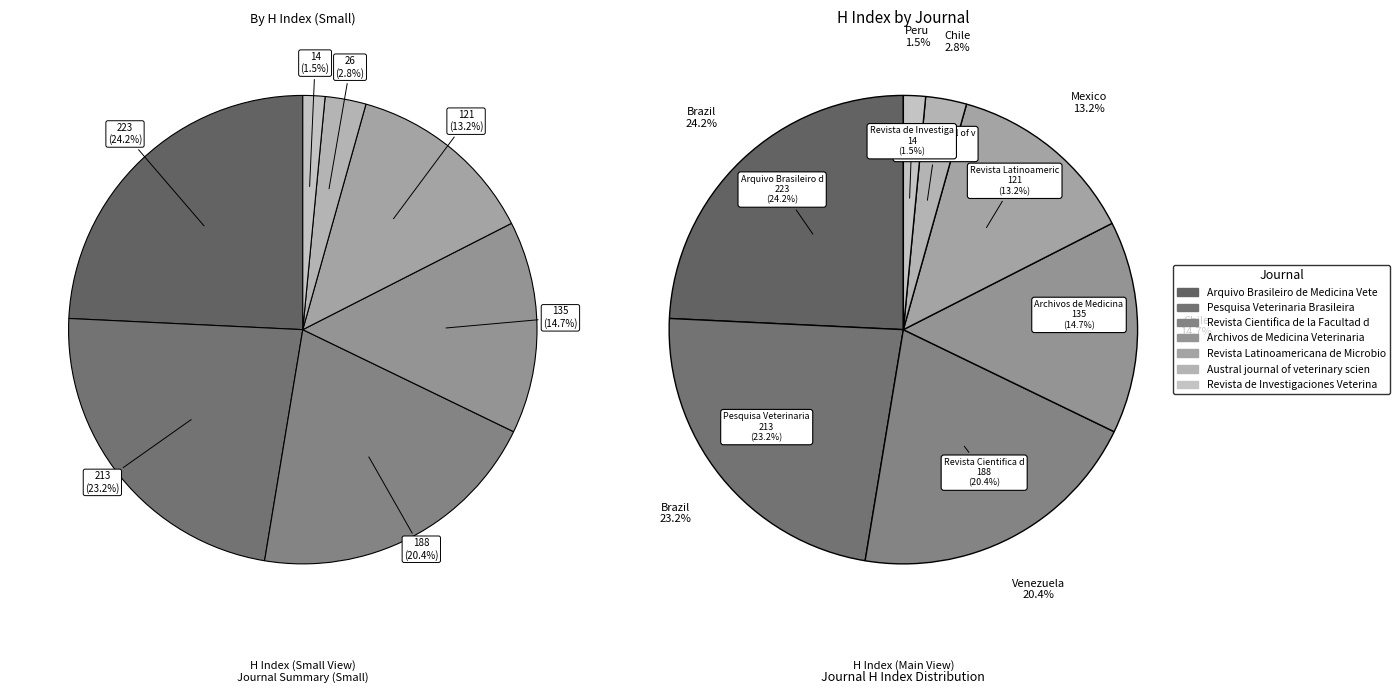

How many segments does this pie chart have?

7